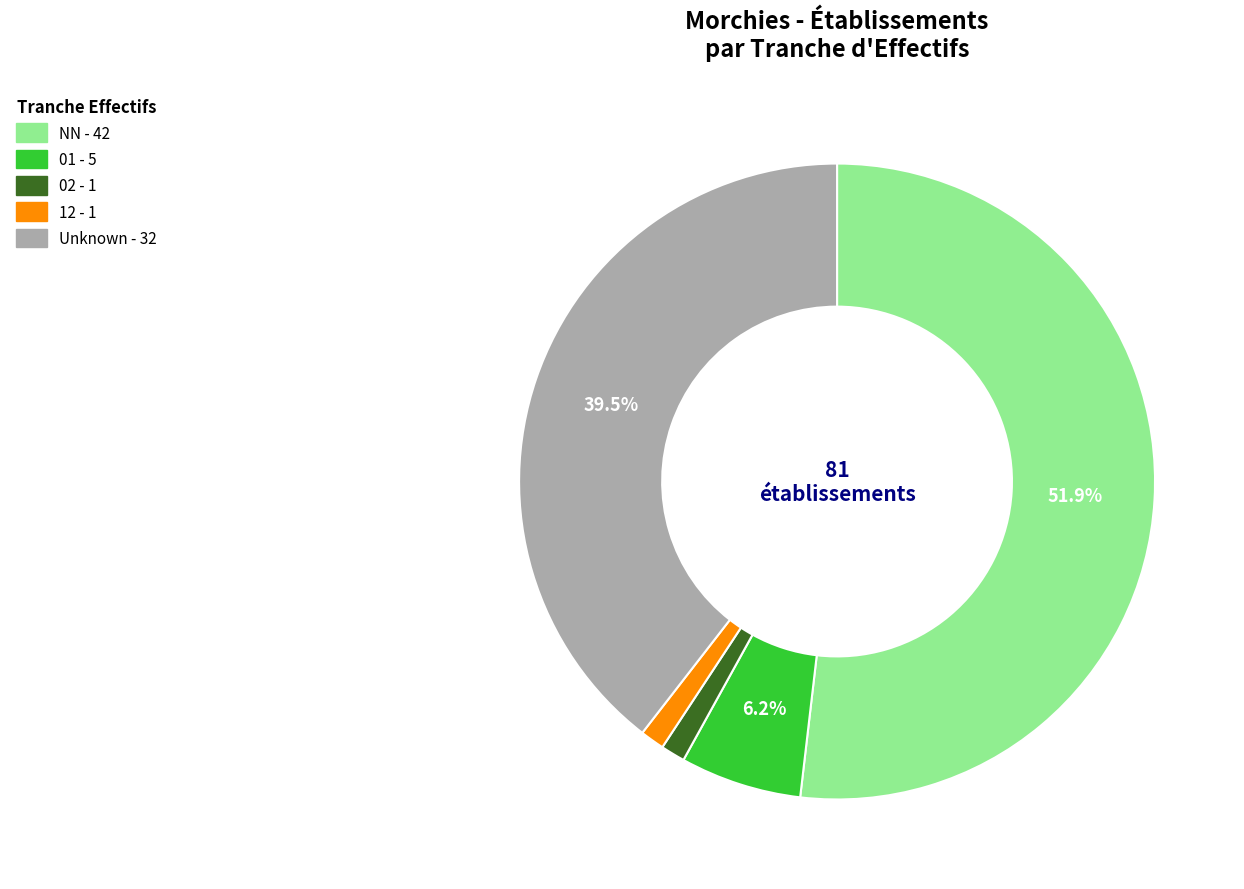

Does any single category account for the majority?

Yes